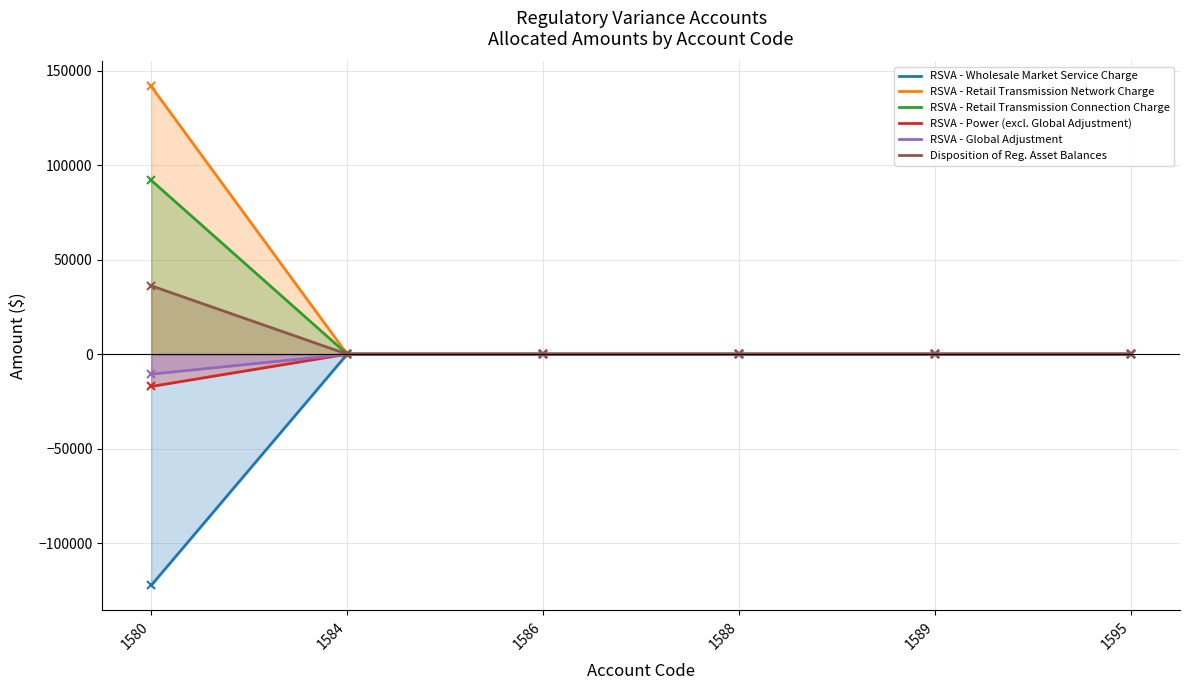

Which category has the lowest value in the Disposition of Reg. Asset Balances series?

1580